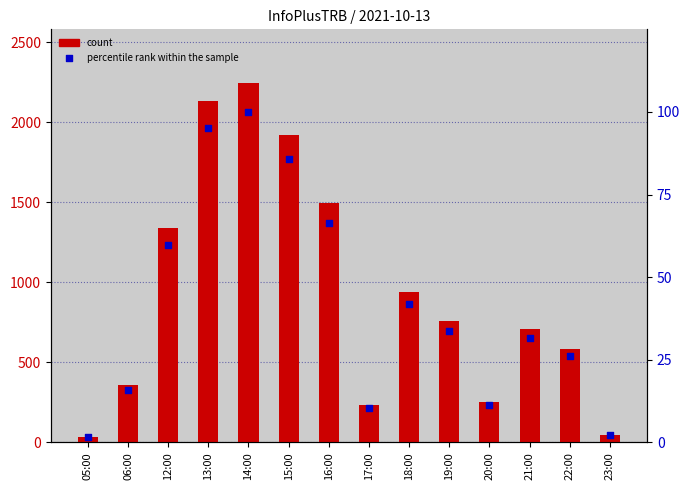

At which category is the sum across all series the highest?

14:00